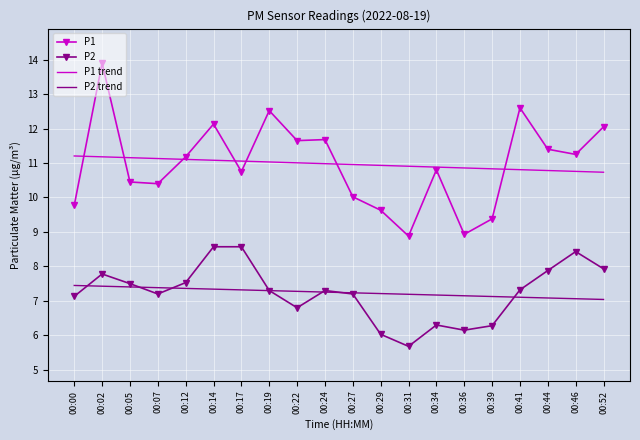

What is the highest value of the P2 series?

8.6